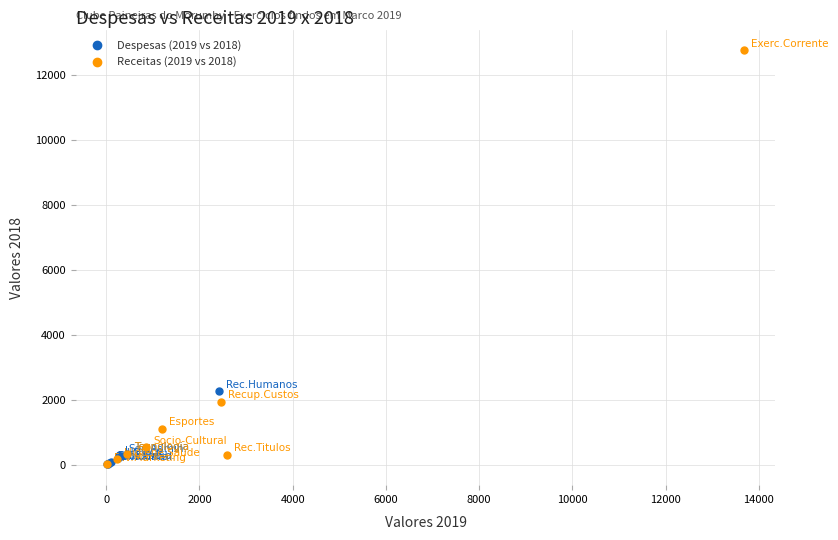

Which series has the widest spread of Y values?

Receitas (2019 vs 2018)